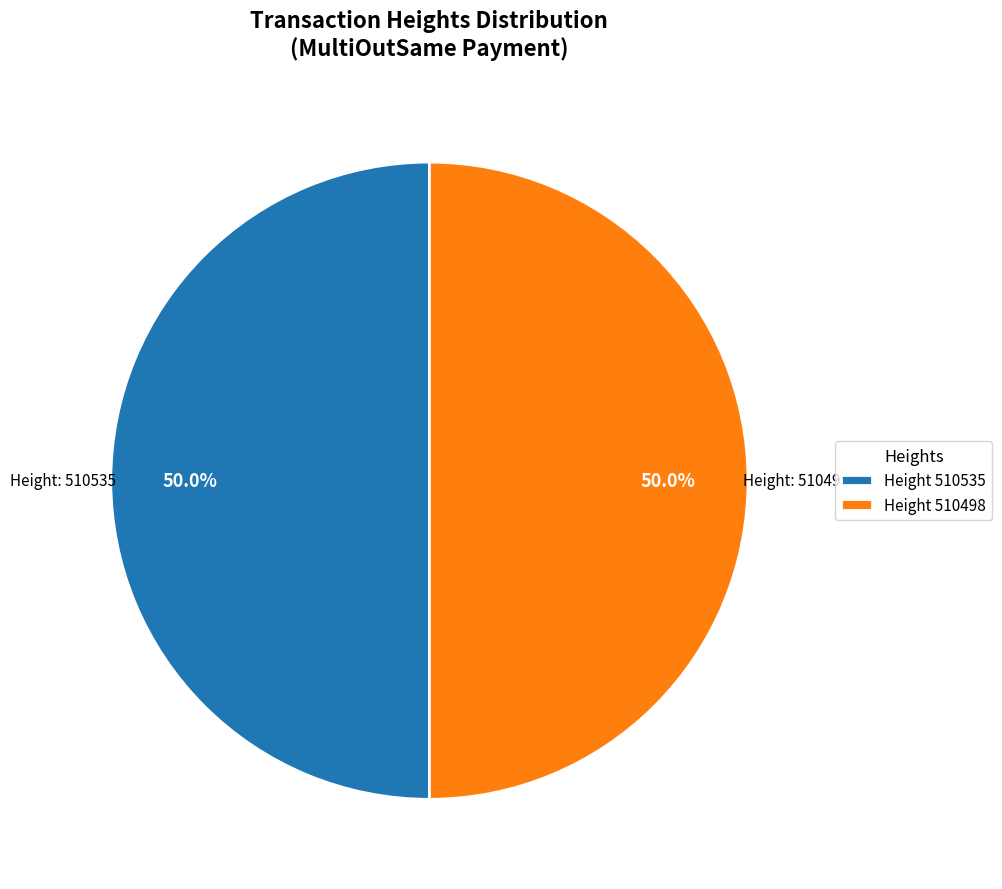

How many slices are in this pie chart?

2